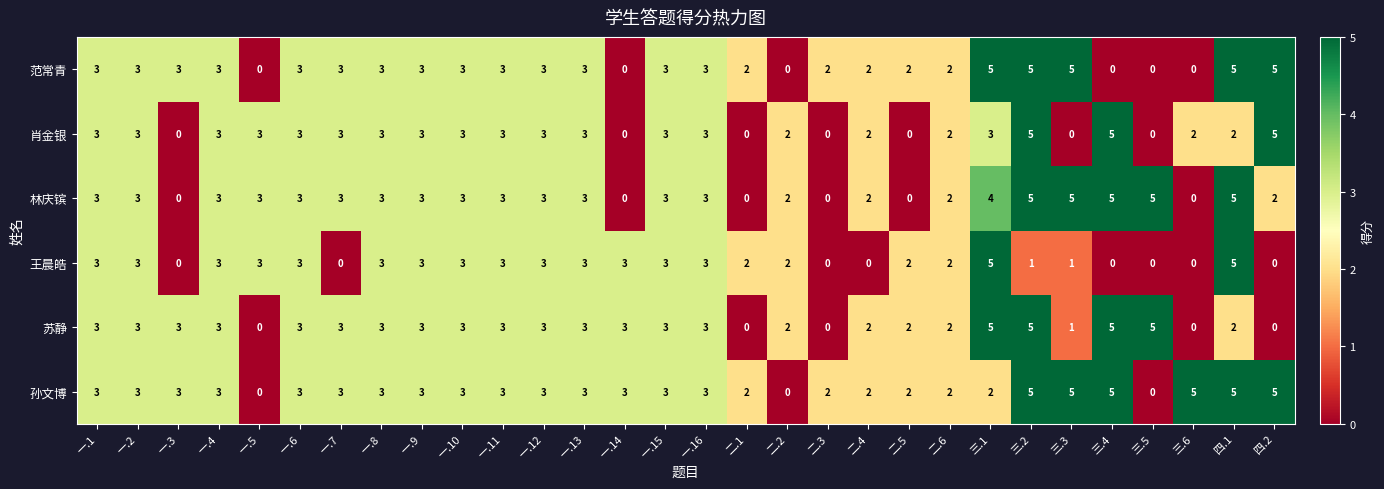

What is the highest value of the 林庆镔 series?

5